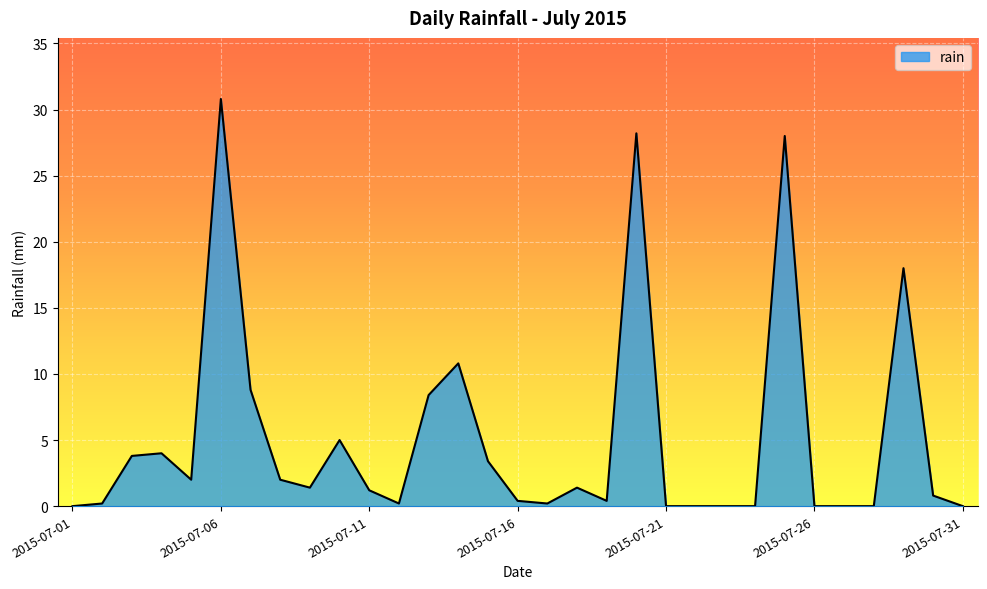

How many distinct data groups are displayed?

1